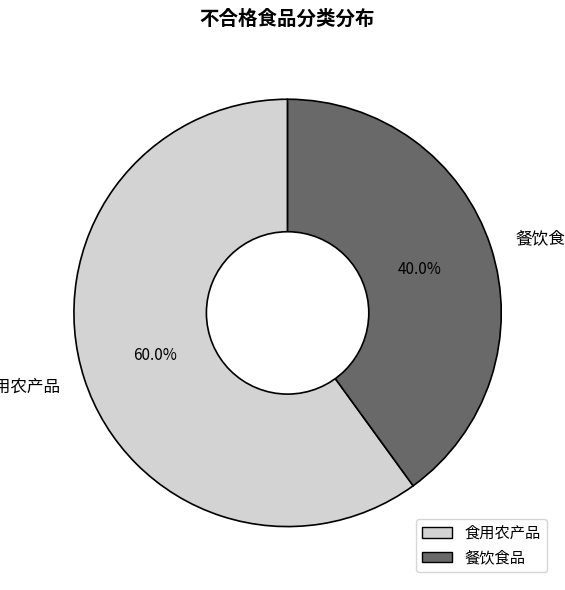

How many segments does this pie chart have?

2